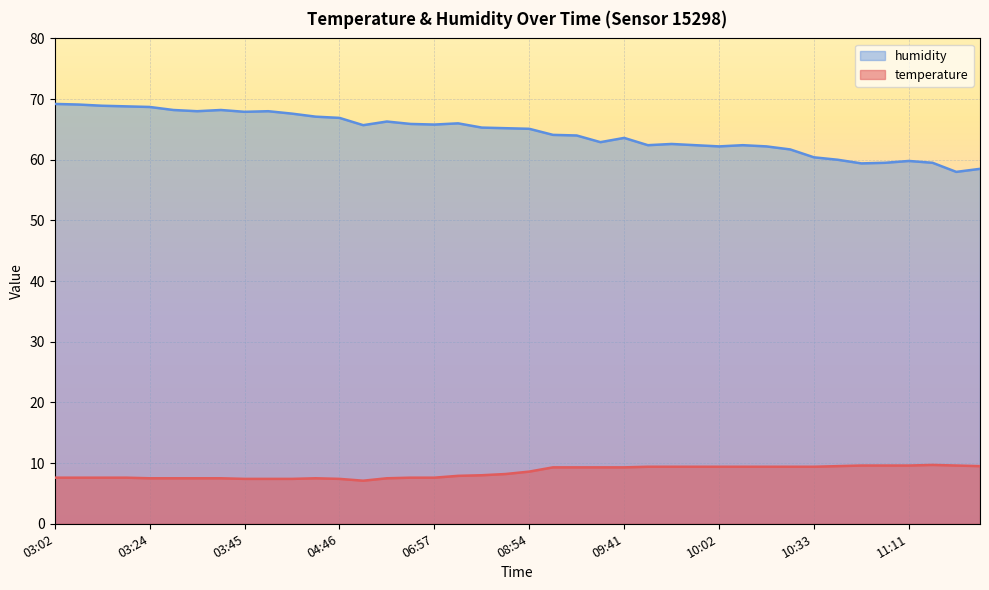

True or false: temperature and humidity intersect in this chart.

False